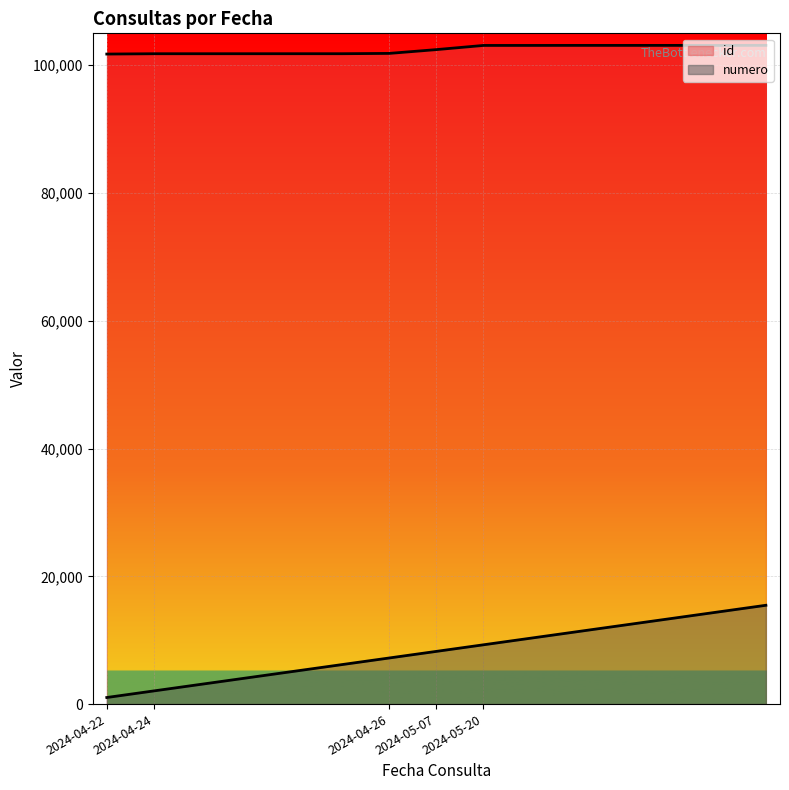

At which label does id reach its minimum?

2024-04-22